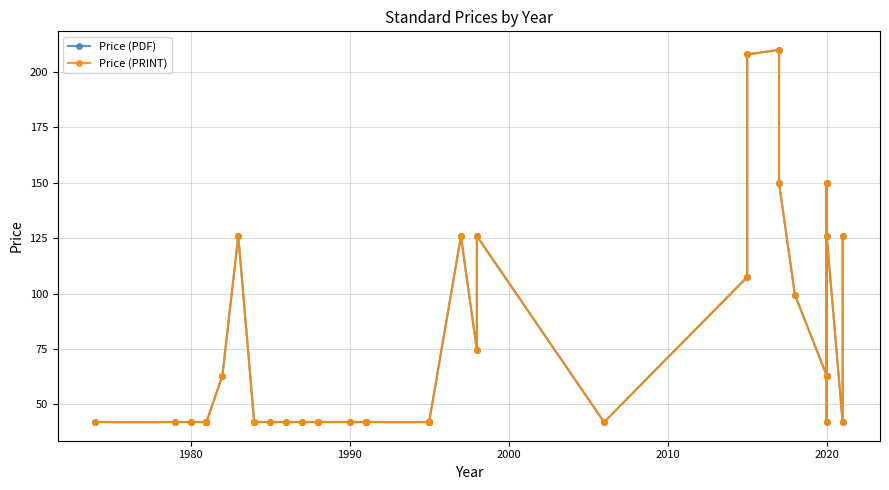

What is the difference between the maximum and second lowest values in the Price (PRINT) series?

168.0